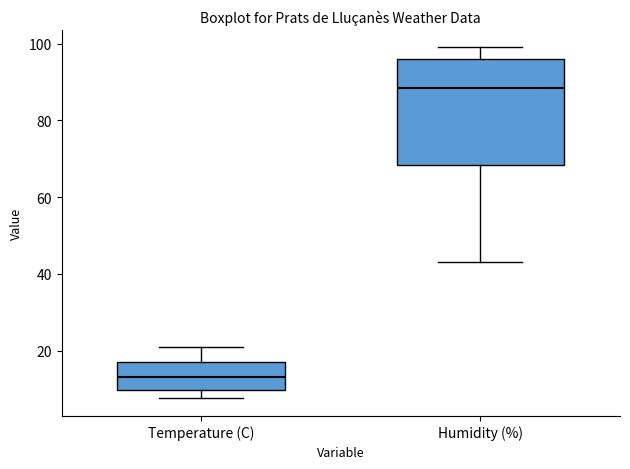

Reading left to right, transcribe this box plot: for each box, give where its median line is, the range the box spans, and where its two whiskers end, as read against the y-axis. The values are not printed on the chart, so give them approximately, as read against the axis.

Temperature (C): median 14, box 10 to 16, whiskers 8 to 22
Humidity (%): median 88, box 68 to 96, whiskers 44 to 100